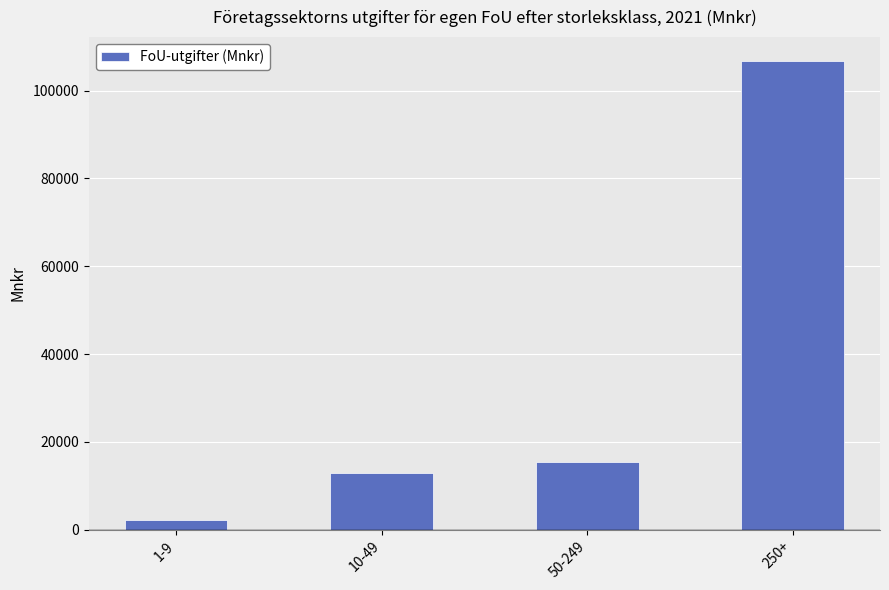

How many data points does each series have?

4